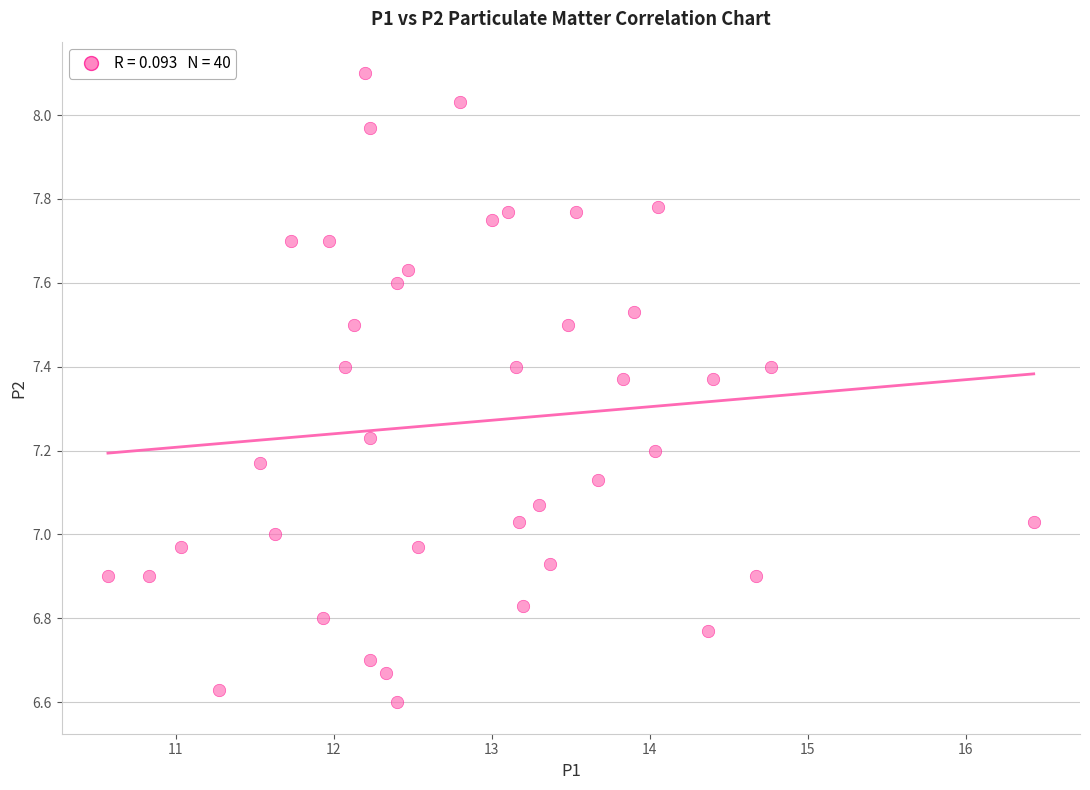

What is the range of Y values (max minus min)?

1.5